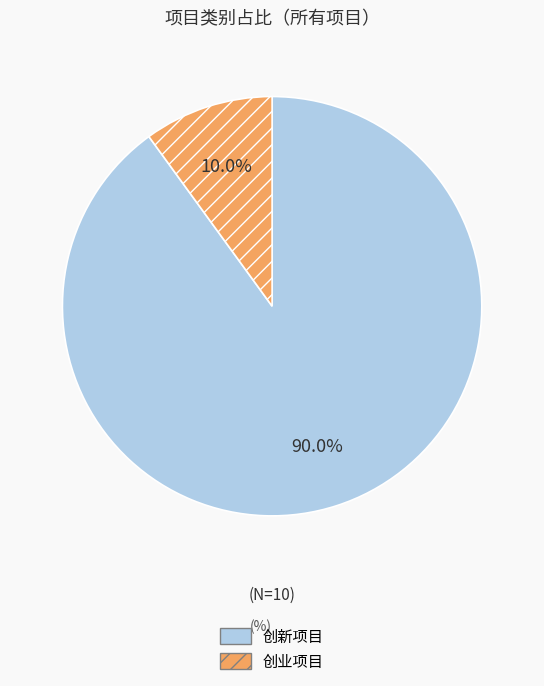

What is the majority slice?

创新项目